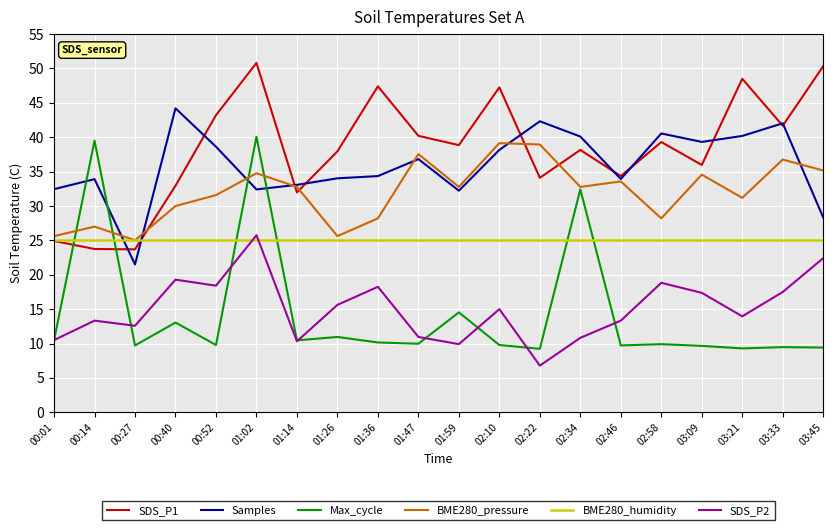

What is the total value across all series at 01:26?

149.2